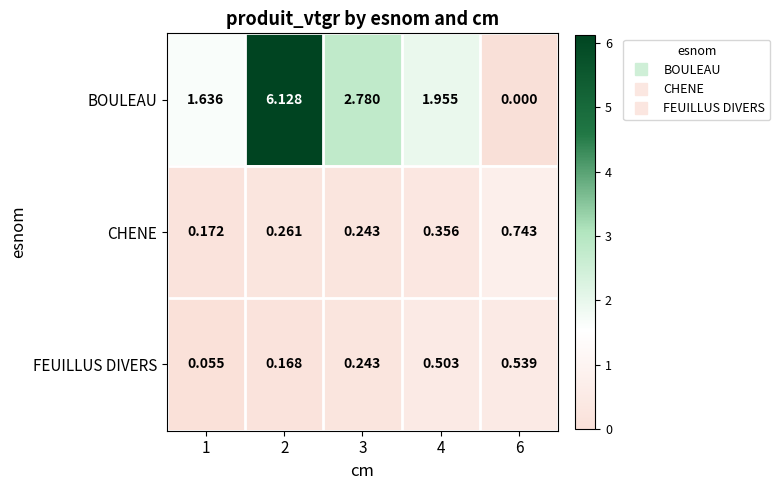

Which series has the widest spread of values?

BOULEAU